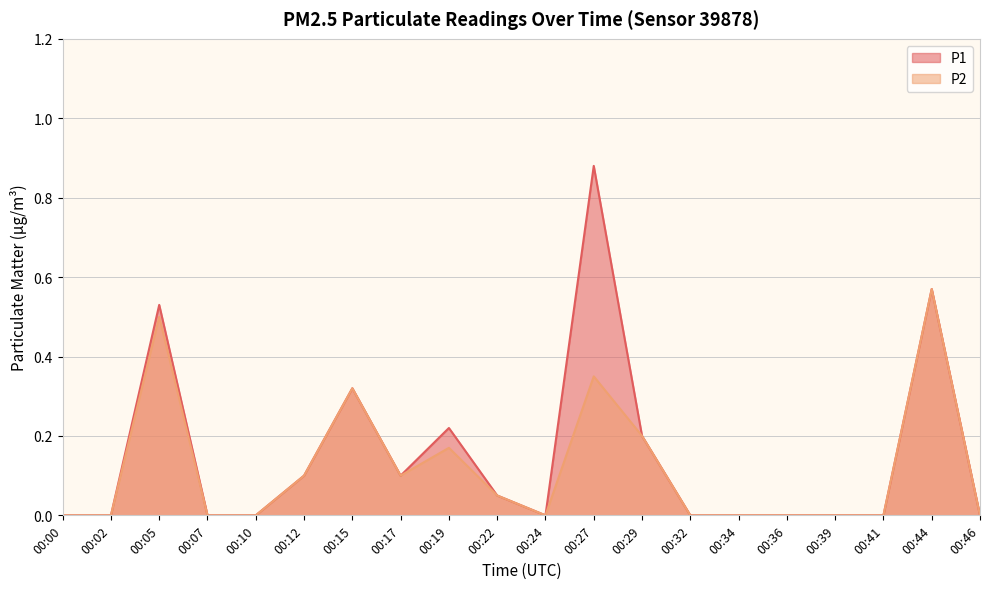

True or false: P1 and P2 cross at least once.

False